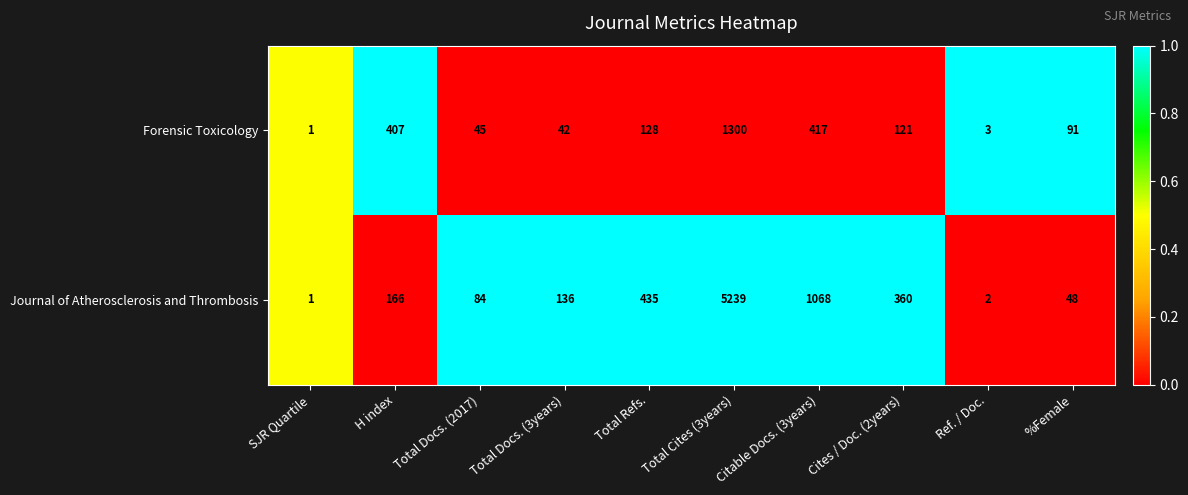

What is the greatest value displayed?

5239